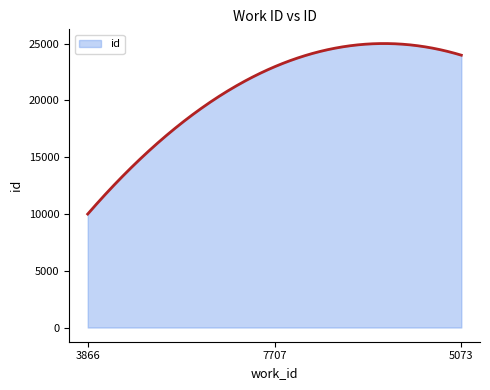

What is the maximum value shown in the chart?

25009.0